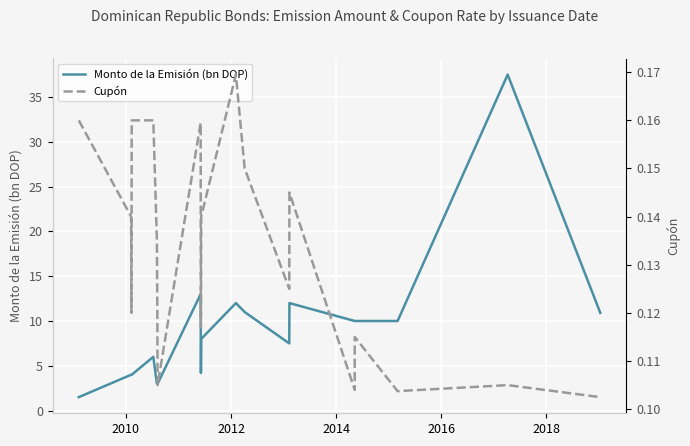

True or false: Cupón and Monto de la Emisión (bn DOP) intersect in this chart.

False